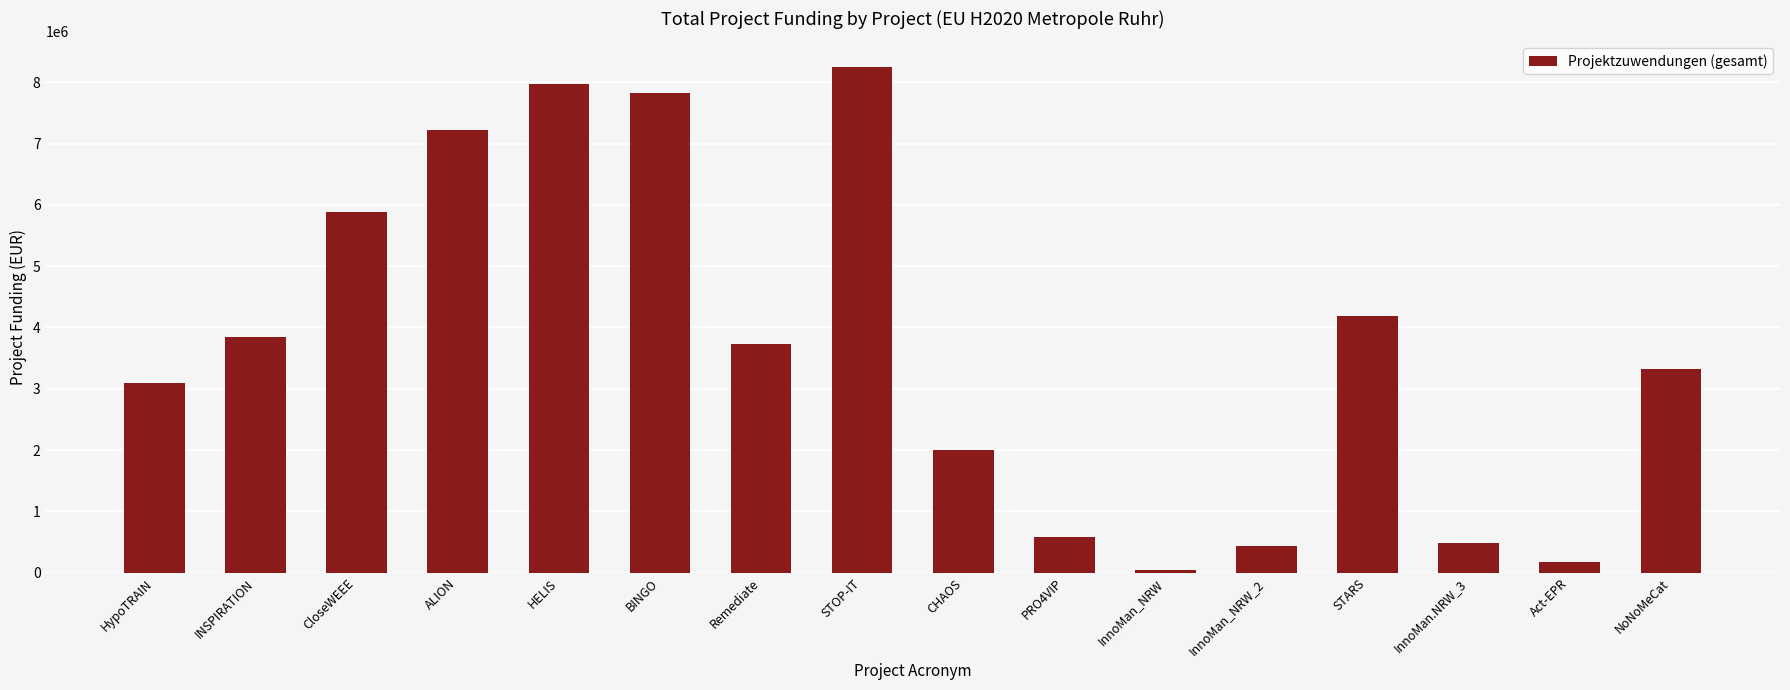

Count the number of categories in the chart.

16